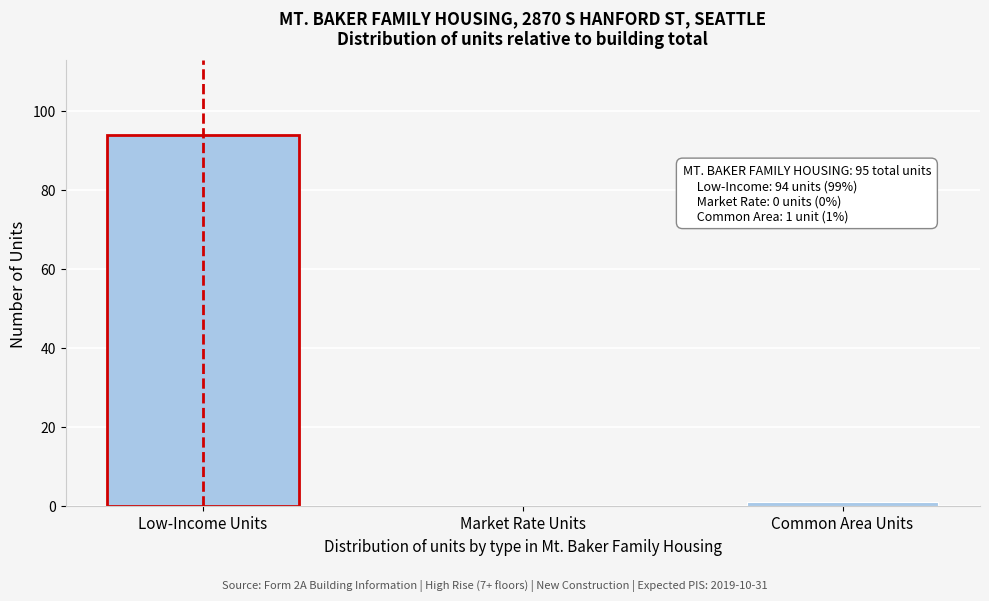

Reading left to right, transcribe all the data shown in this chart.

Low-Income Units=94	Market Rate Units=0	Common Area Units=1